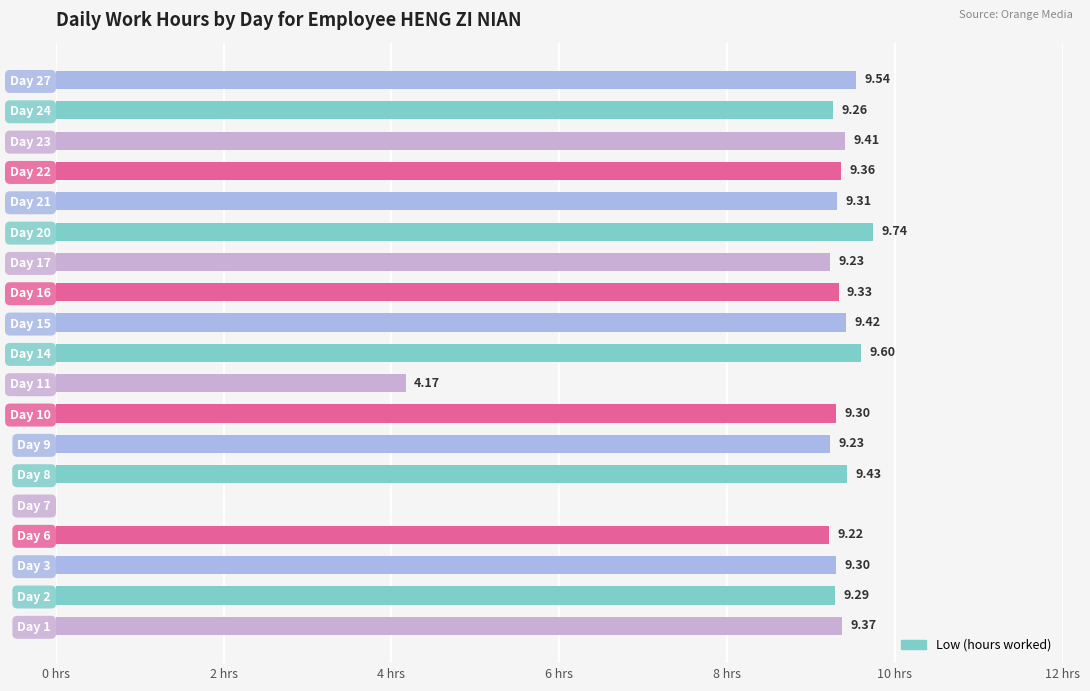

Which has a higher value, Day 9 or Day 7?

Day 9